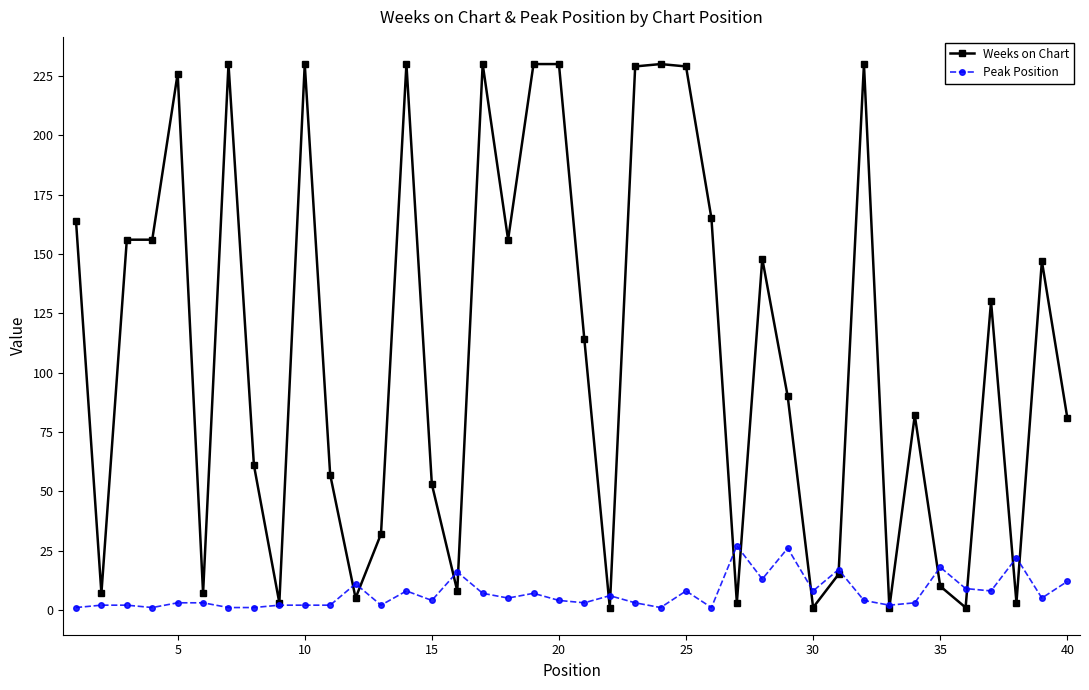

What is the lowest value of the Peak Position series?

1